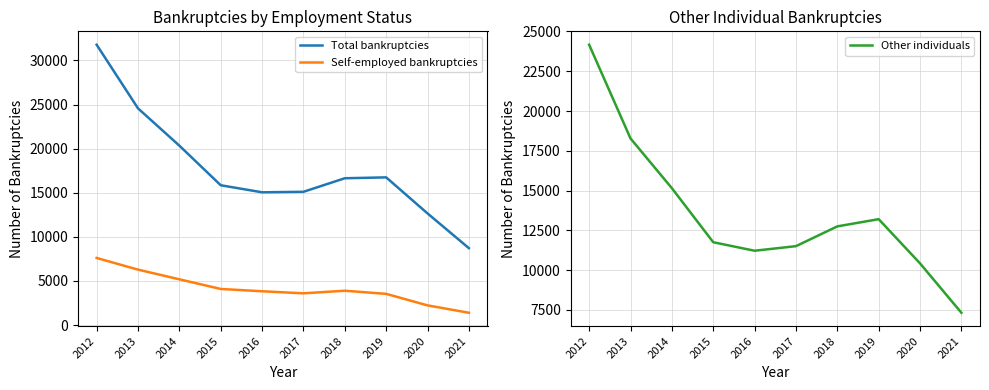

How many lines are shown in the chart?

3